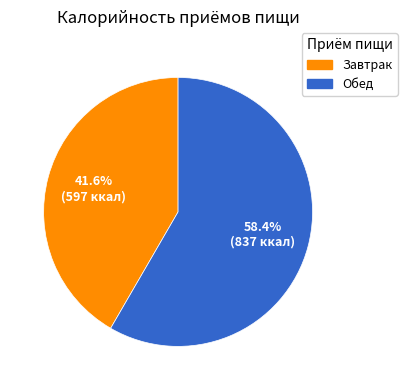

Count the number of slices in the pie.

2